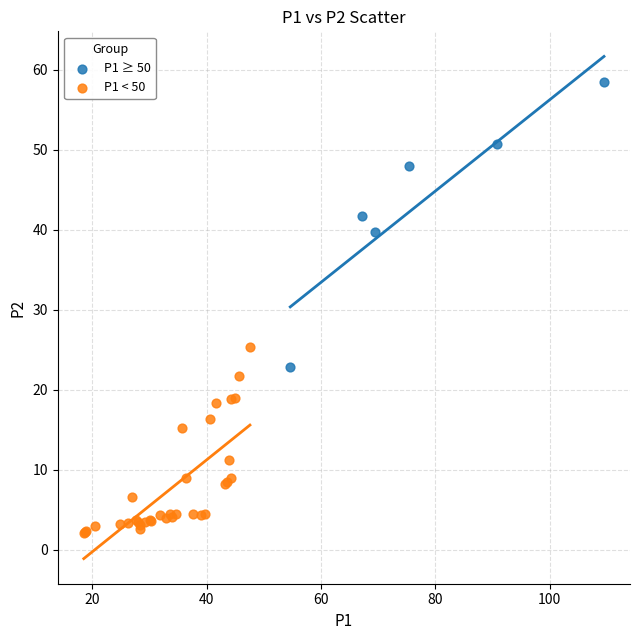

Which series contains the lowest Y value?

P1 < 50